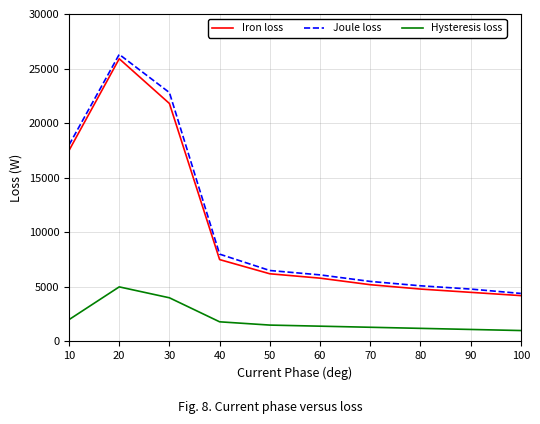

What are all the series names shown in the legend?

Iron loss, Joule loss, Hysteresis loss